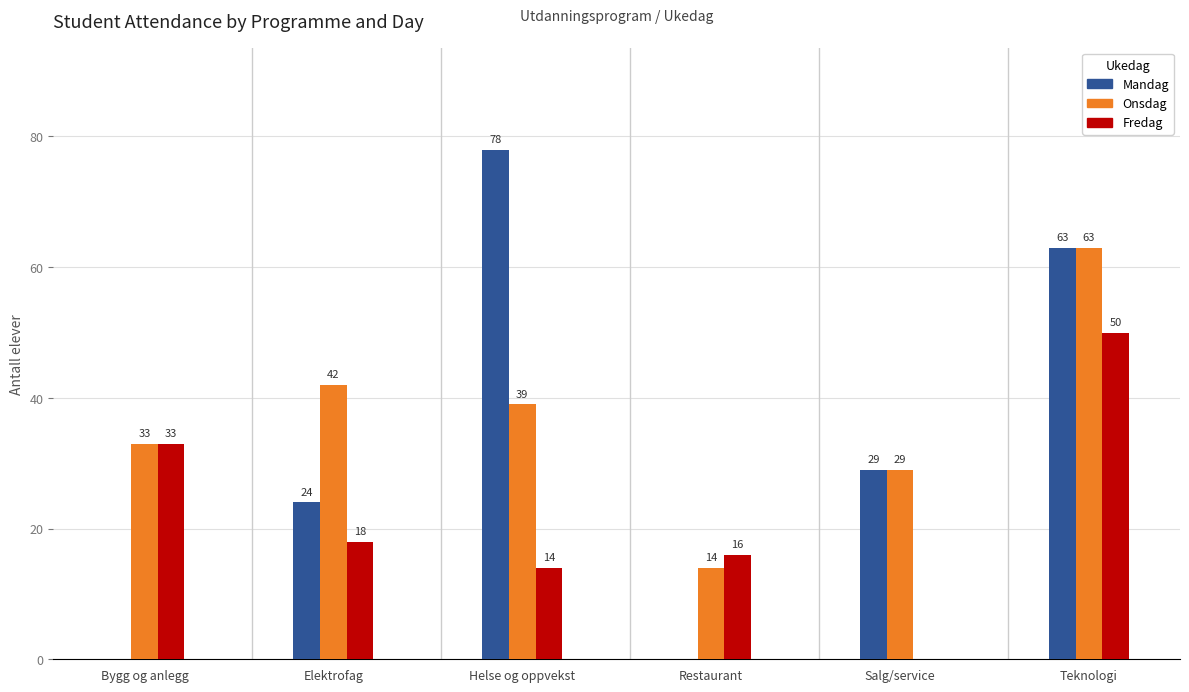

What is the maximum value for Fredag?

50